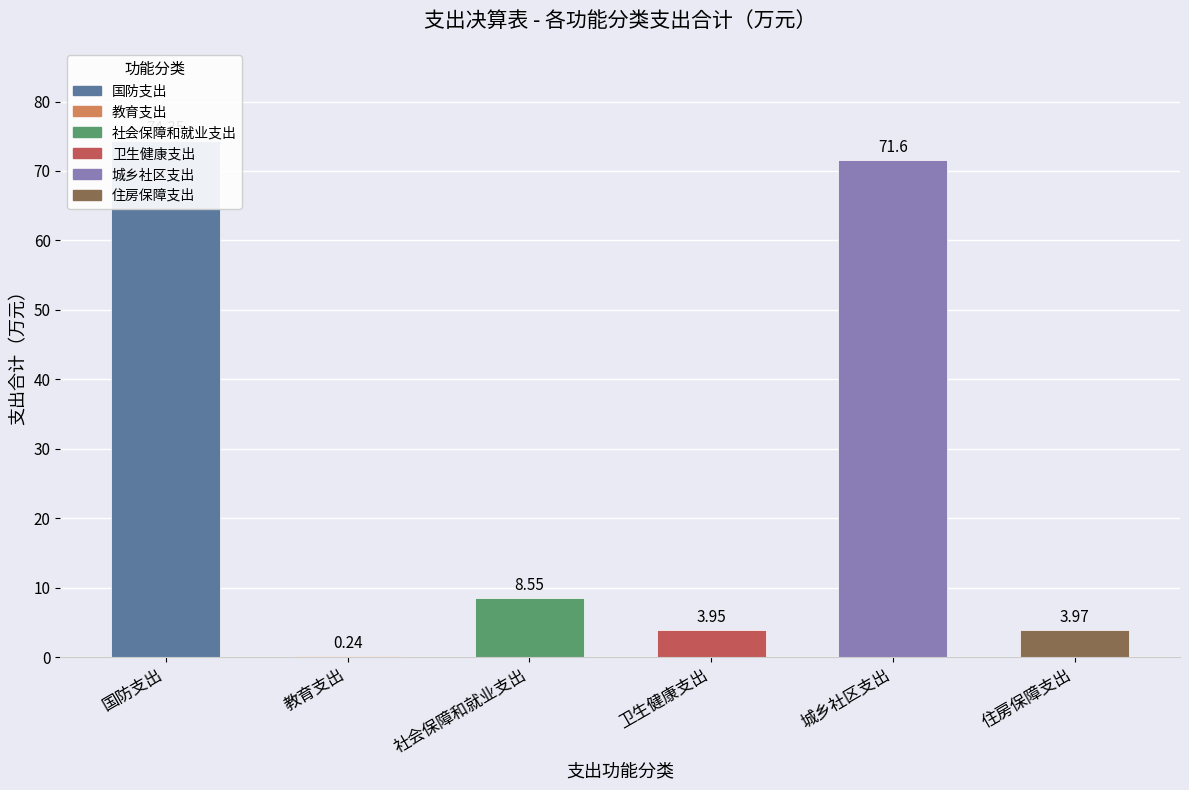

Rank the categories by value from highest to lowest.

国防支出, 城乡社区支出, 社会保障和就业支出, 住房保障支出, 卫生健康支出, 教育支出